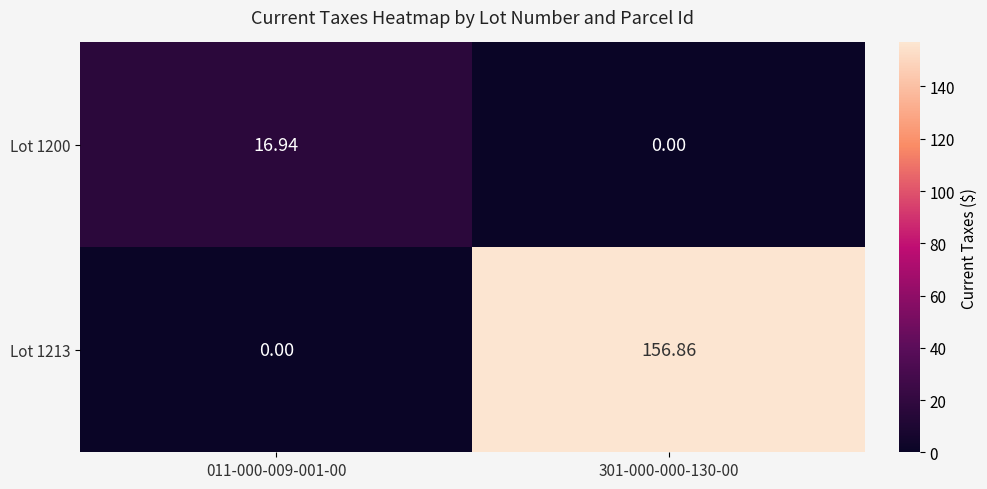

How many positive values does the Lot 1200 series have?

1